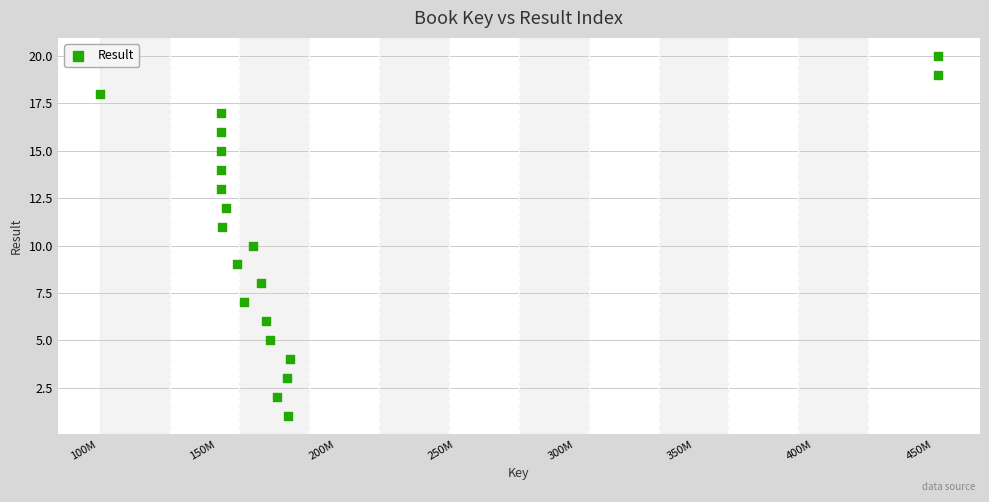

What is the range of Y values (max minus min)?

19